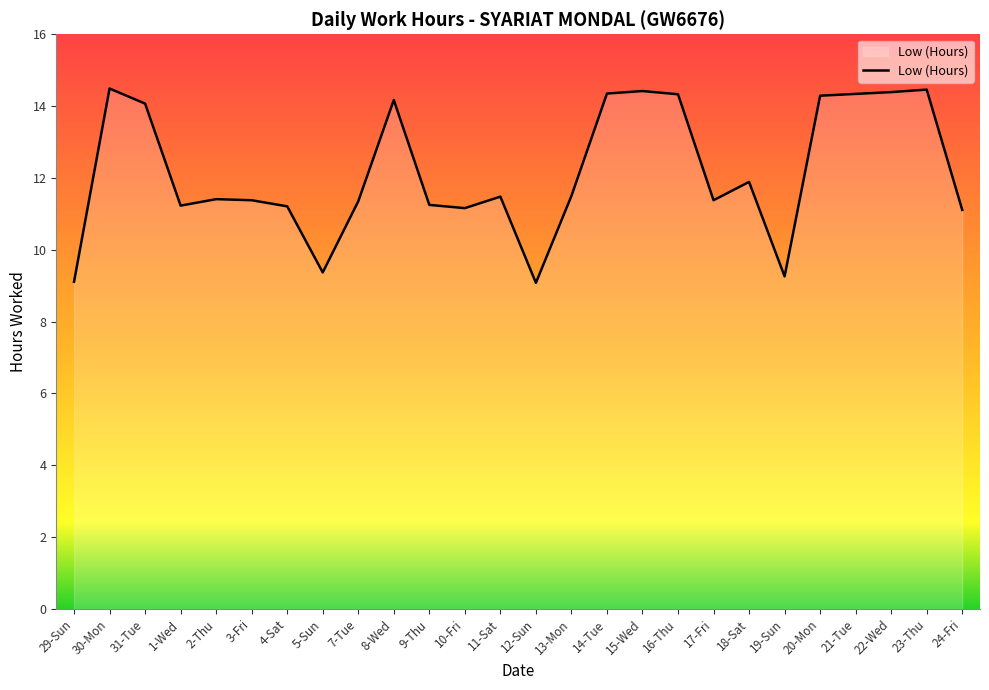

What is the smallest value displayed?

9.1